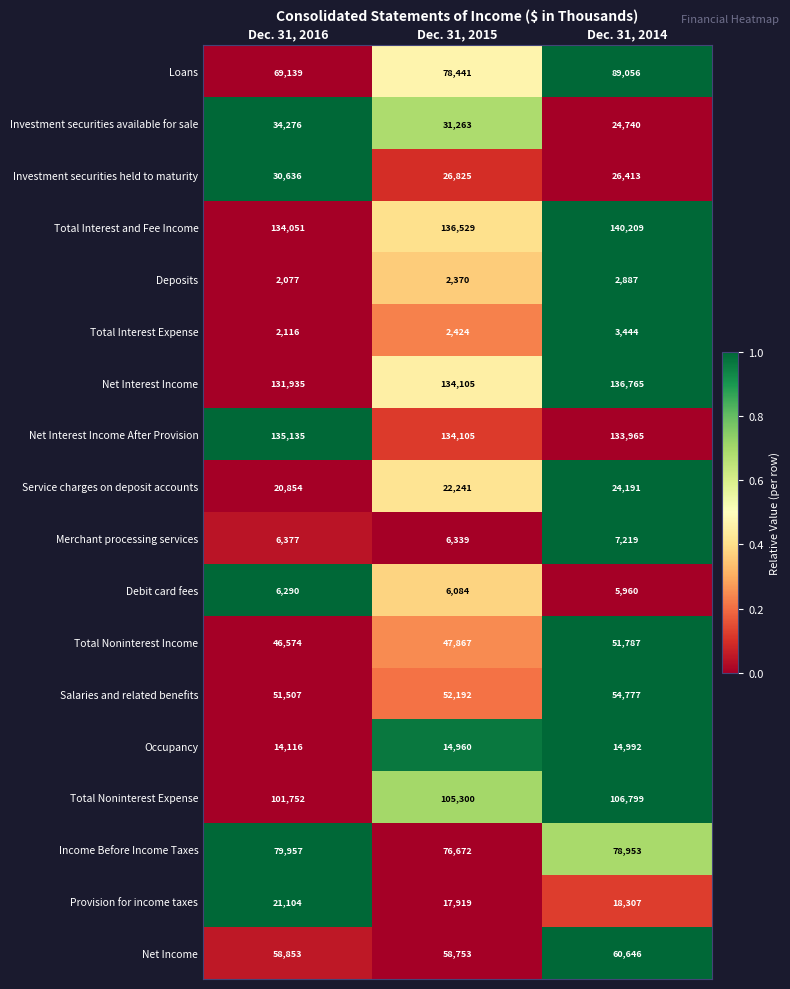

What is the spread (max minus min) of values at Dec. 31, 2014?

137322